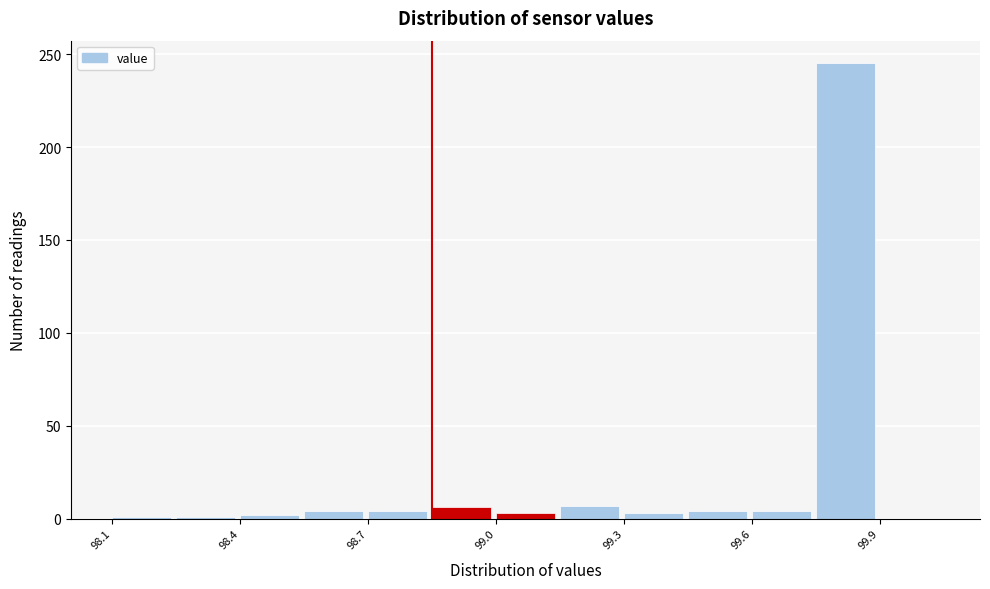

Read against the x-axis, roughly where is the centre of the tallest bar?

99.80